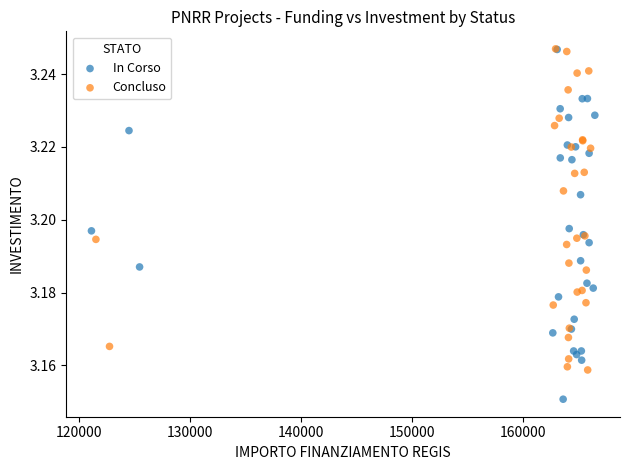

Which series reaches the minimum Y coordinate?

In Corso